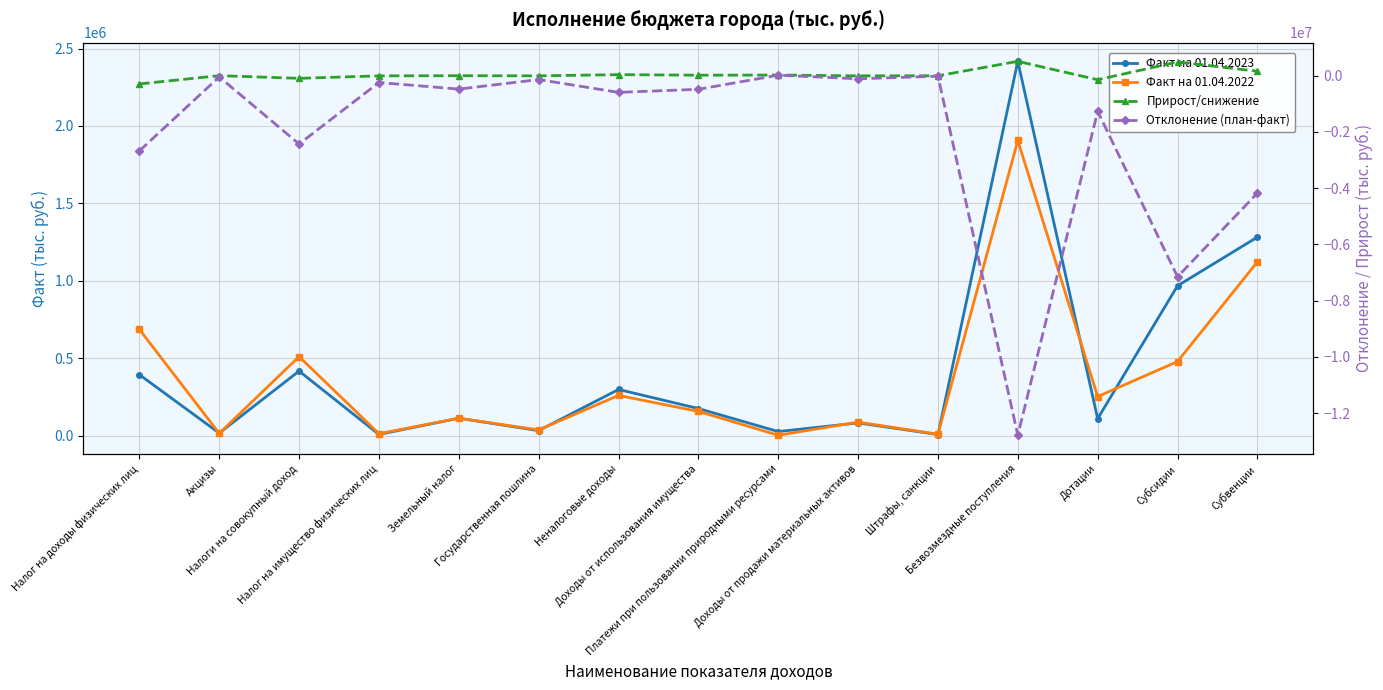

What is the label of the 1st point from the right?

Субвенции